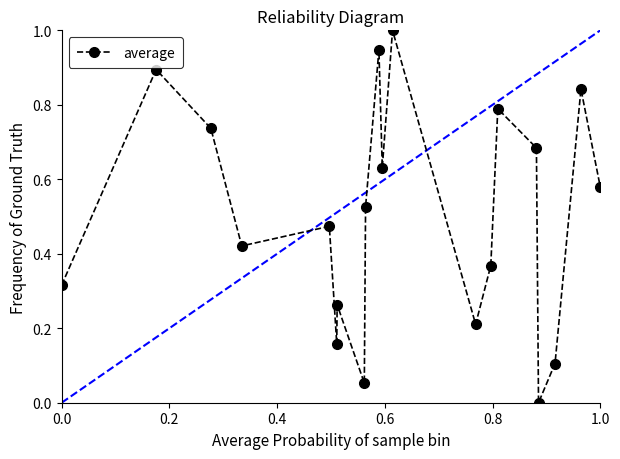

How many points are lower than both their immediate neighbors (excluding endpoints)?

6